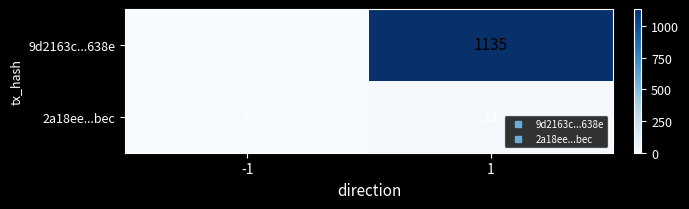

Which category has the highest value across all series?

1